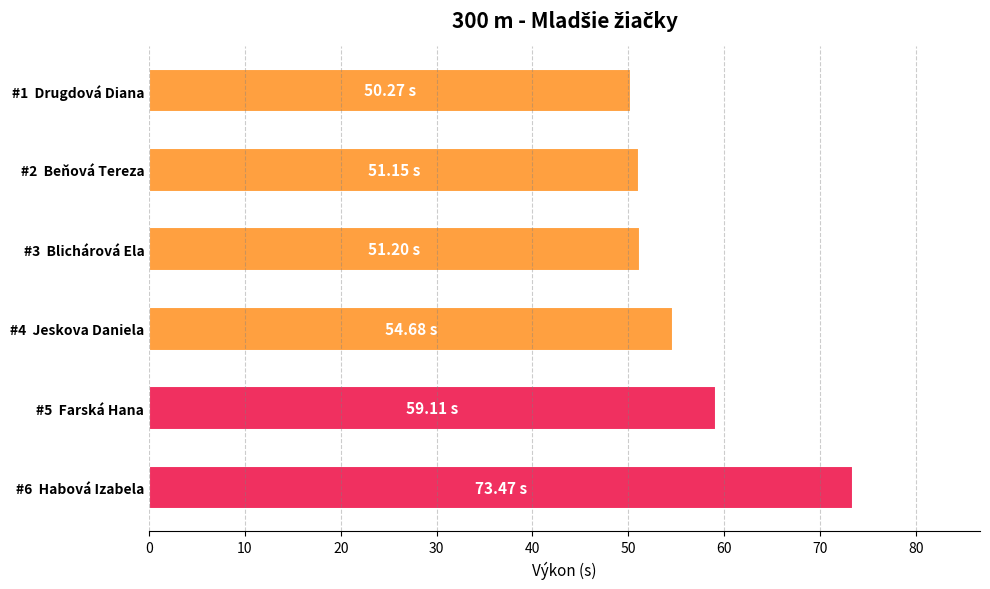

What is the difference between the second highest and minimum values?

8.8